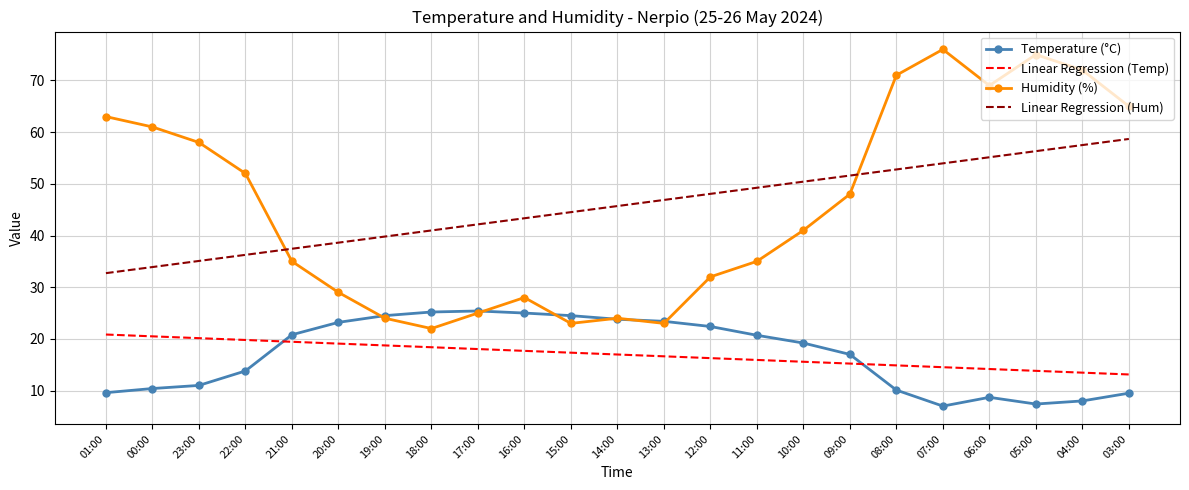

Rank the series at 10:00 from highest to lowest value.

Linear Regression (Hum), Humidity (%), Temperature (°C), Linear Regression (Temp)